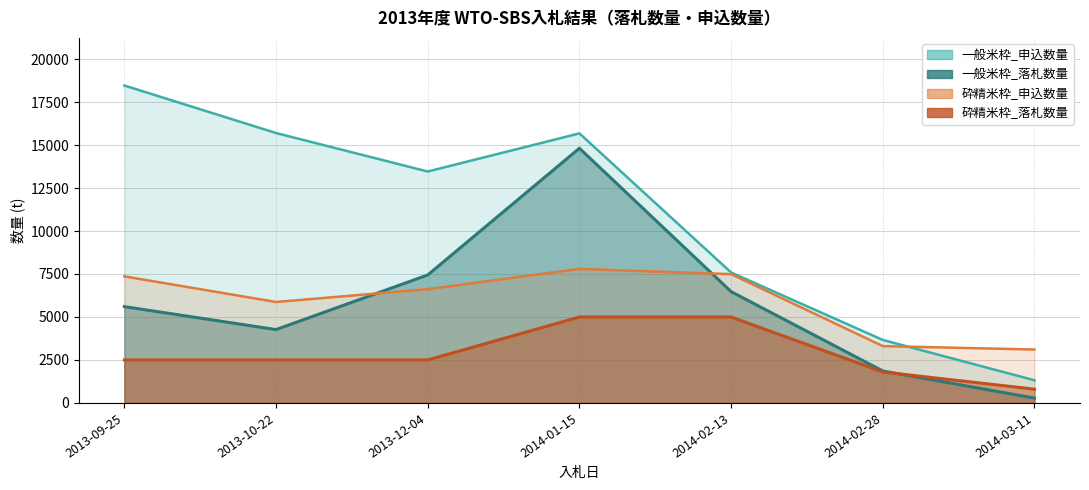

Is the value of 一般米枠_申込数量 at 2013-09-25 greater than the value of 砕精米枠_申込数量 at 2013-10-22?

Yes